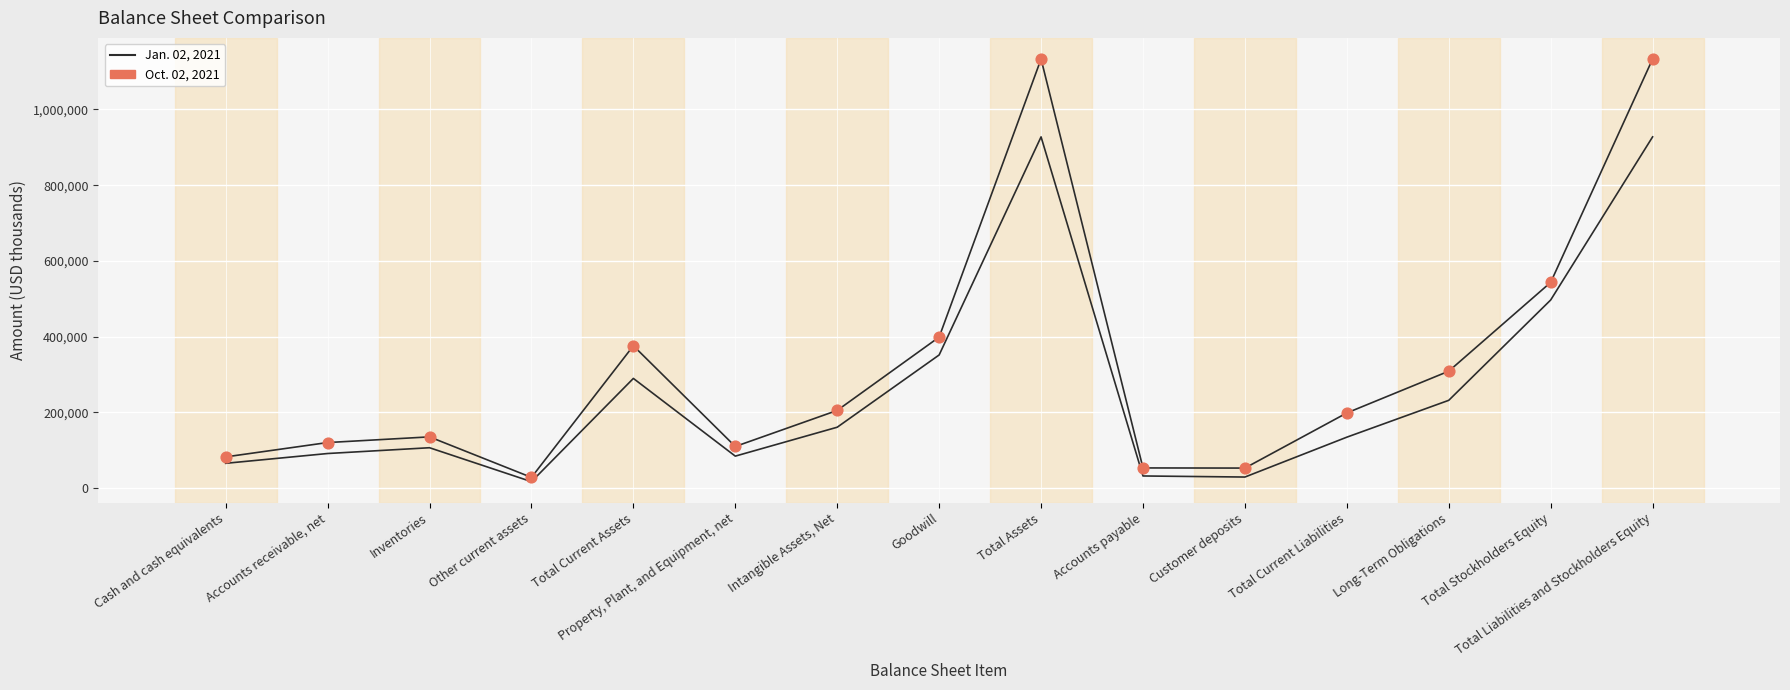

At which category is the sum across all series the highest?

Total Assets